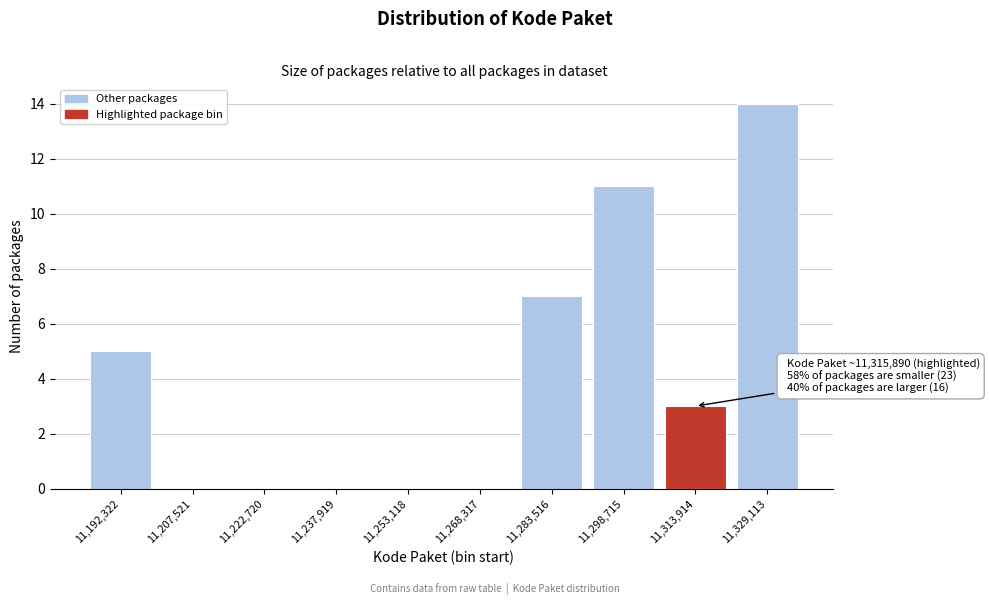

Reading left to right, list all the values displayed in this chart.

11,192,322=5	11,207,521=0	11,222,720=0	11,237,919=0	11,253,118=0	11,268,317=0	11,283,516=7	11,298,715=11	11,313,914=3	11,329,113=14